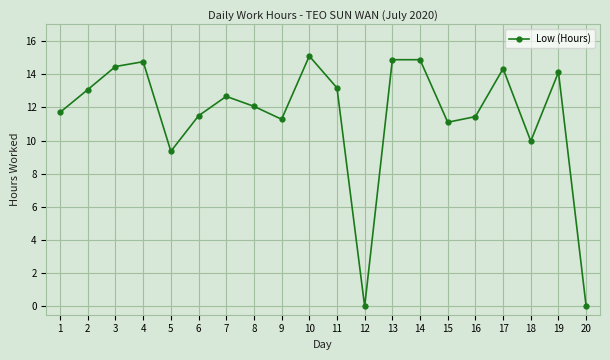

What is the greatest value displayed?

15.1